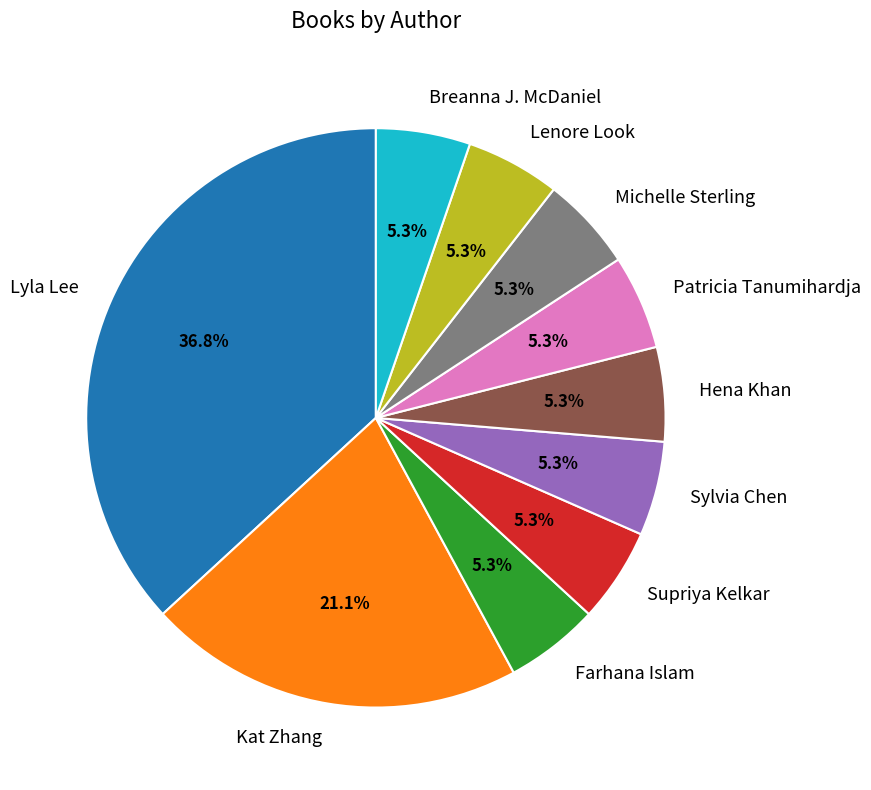

How many segments does this pie chart have?

10